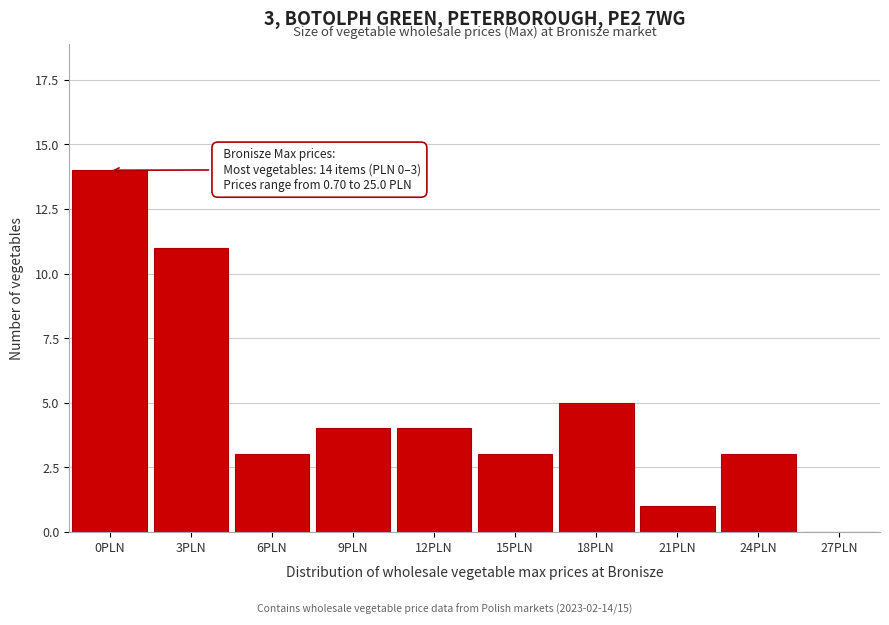

Reading right to left, list all the values displayed in this chart.

27PLN=0	24PLN=3	21PLN=1	18PLN=5	15PLN=3	12PLN=4	9PLN=4	6PLN=3	3PLN=11	0PLN=14